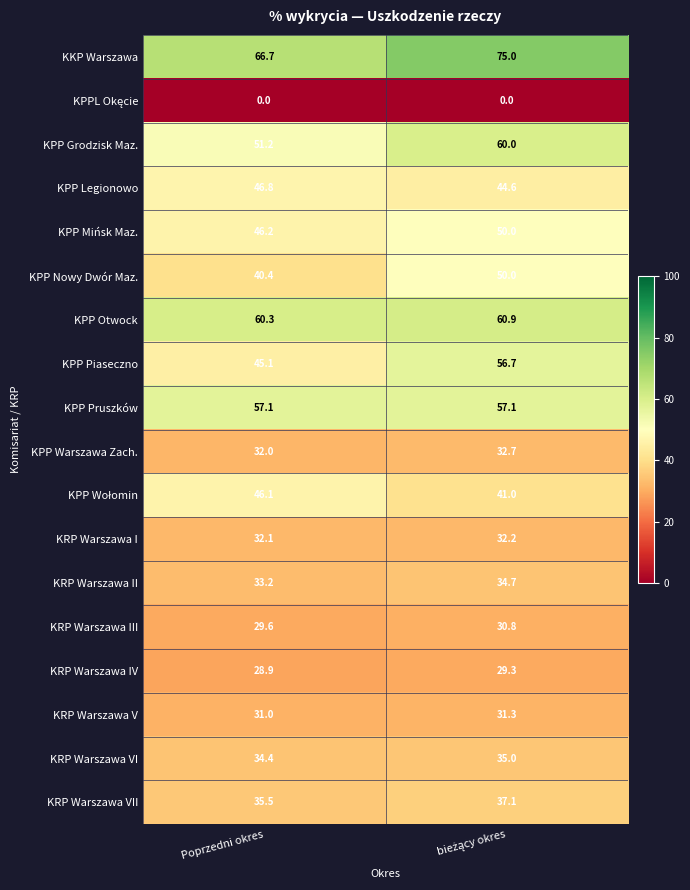

What is the average value of the KRP Warszawa VII series?

36.3